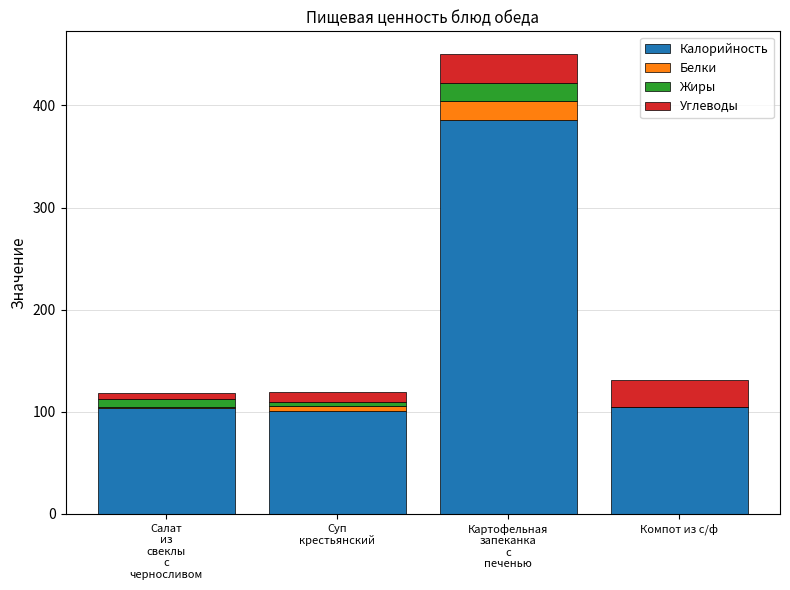

The Калорийность series shows 71.8 at Компот из с/ф. True or false?

False